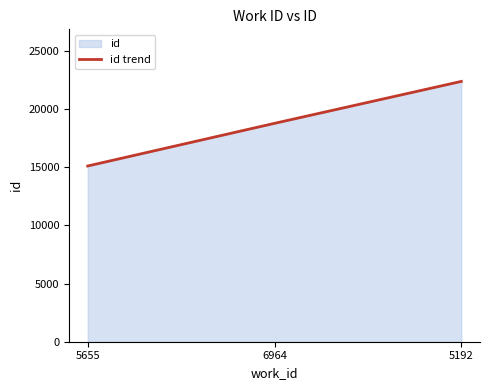

True or false: the data shows 22381 at 5192.

True